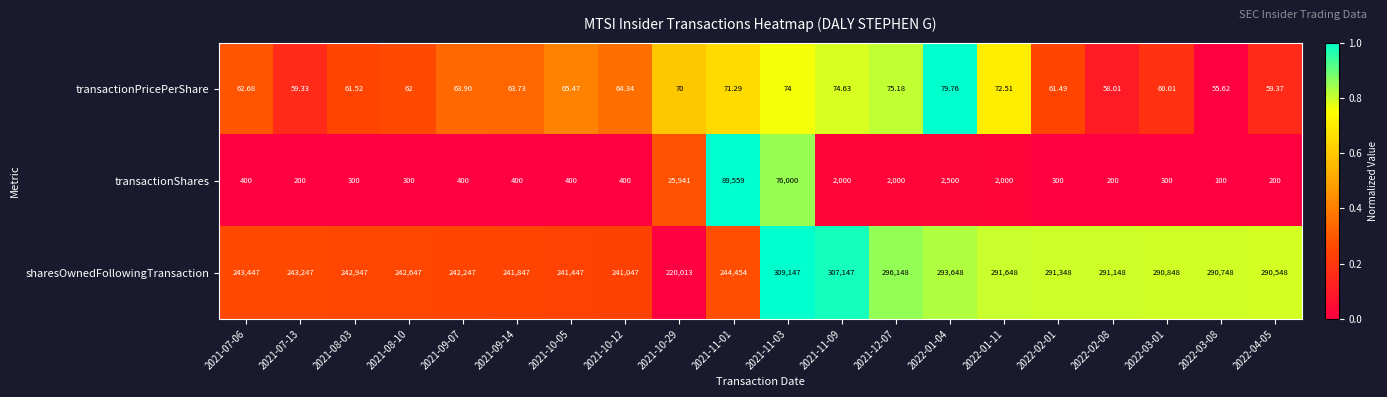

Is the value of sharesOwnedFollowingTransaction at 2022-02-01 greater than the value of transactionShares at 2022-01-11?

Yes